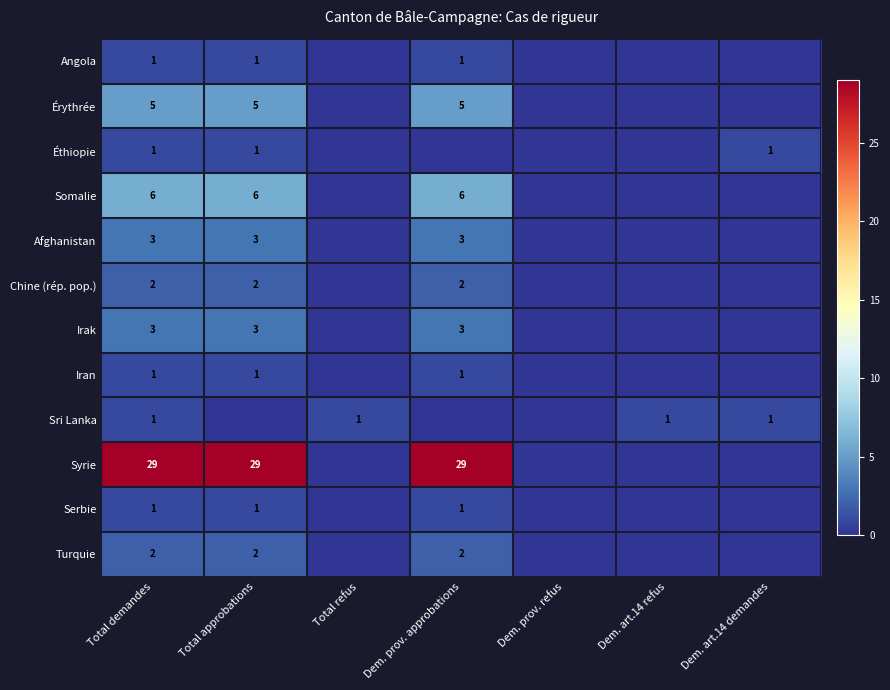

What is the spread (max minus min) of values at Total demandes?

28